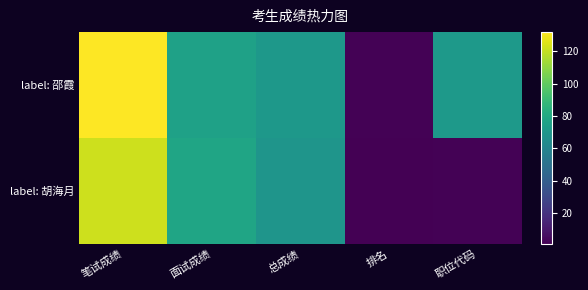

List the series in order of their overall mean, highest first.

label: 邵霞, label: 胡海月